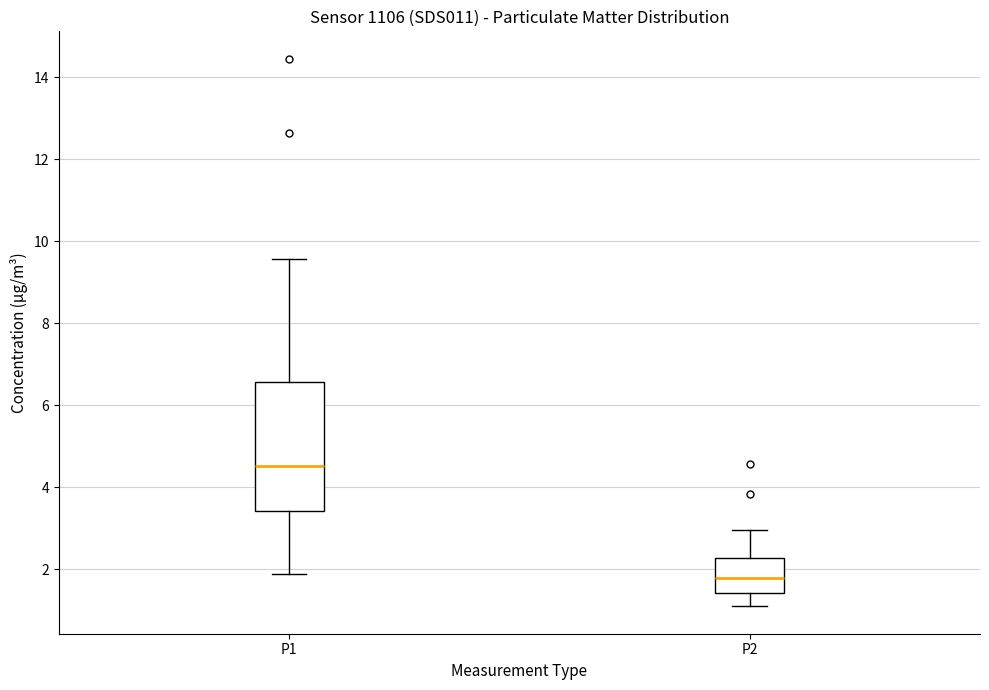

Which box's median line is the highest?

P1